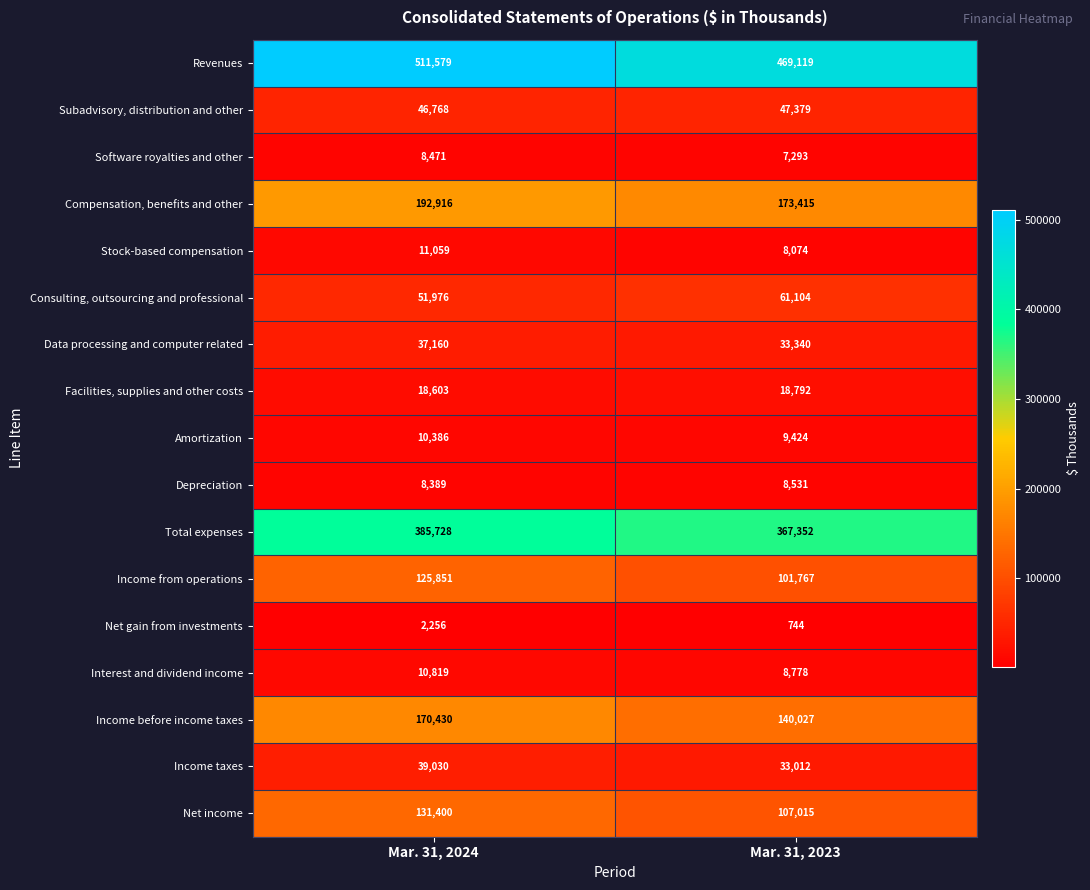

At which category does the chart reach its peak across all series?

Mar. 31, 2024